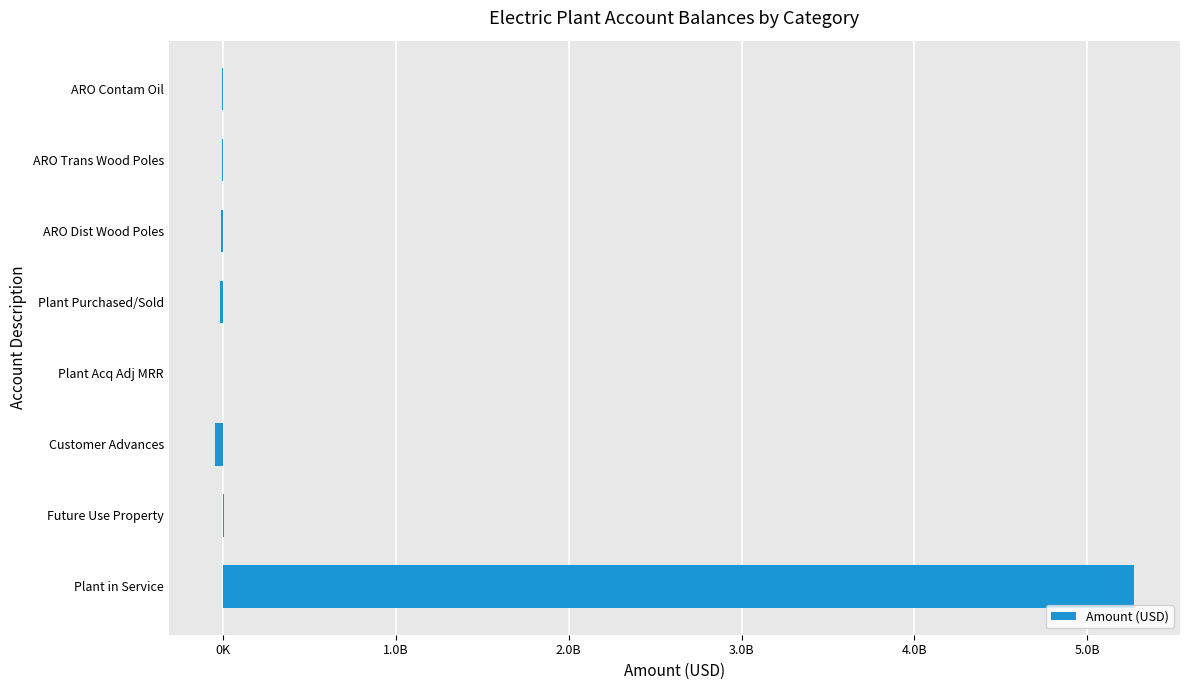

Are the bars horizontal?

Yes